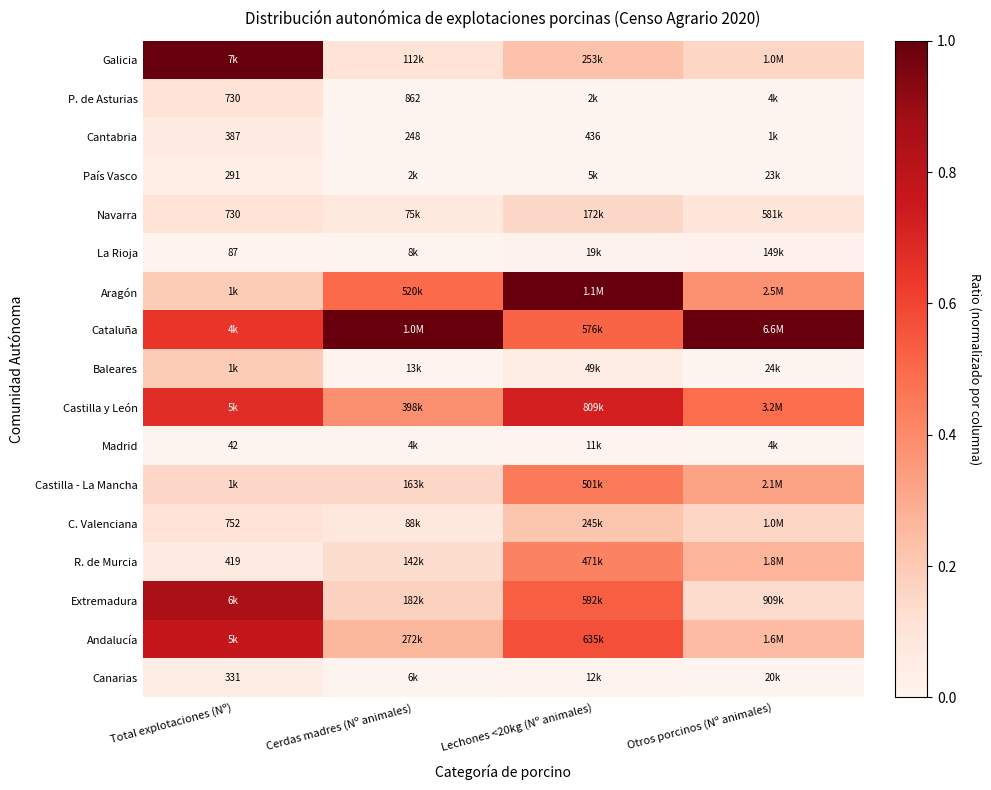

The Cantabria series shows 0.0 at Cerdas madres (Nº animales). True or false?

True